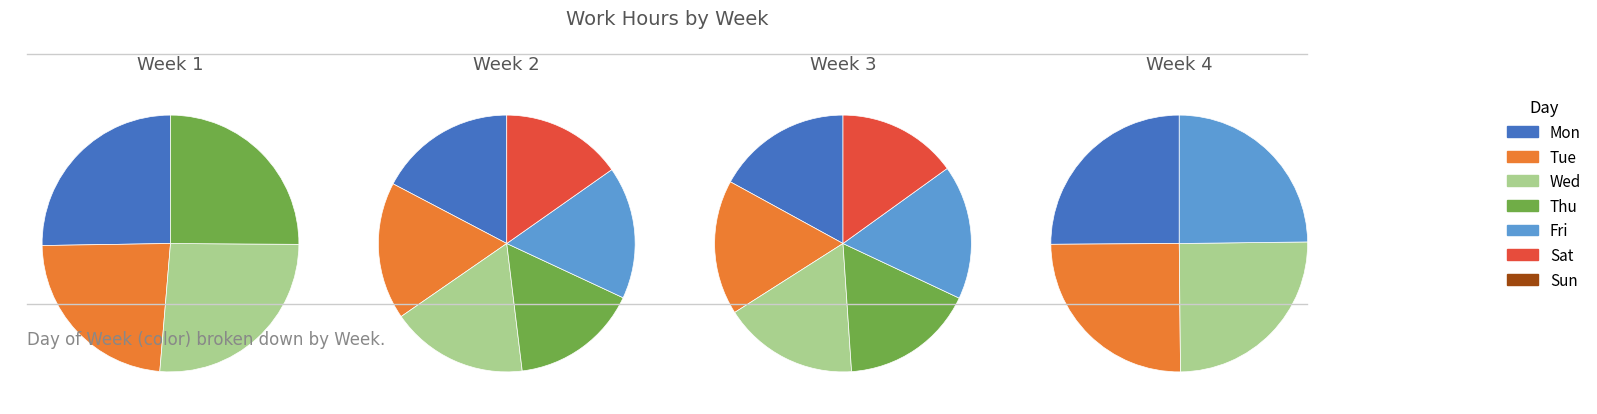

The Tue slice represents 26% of the pie. True or false?

False